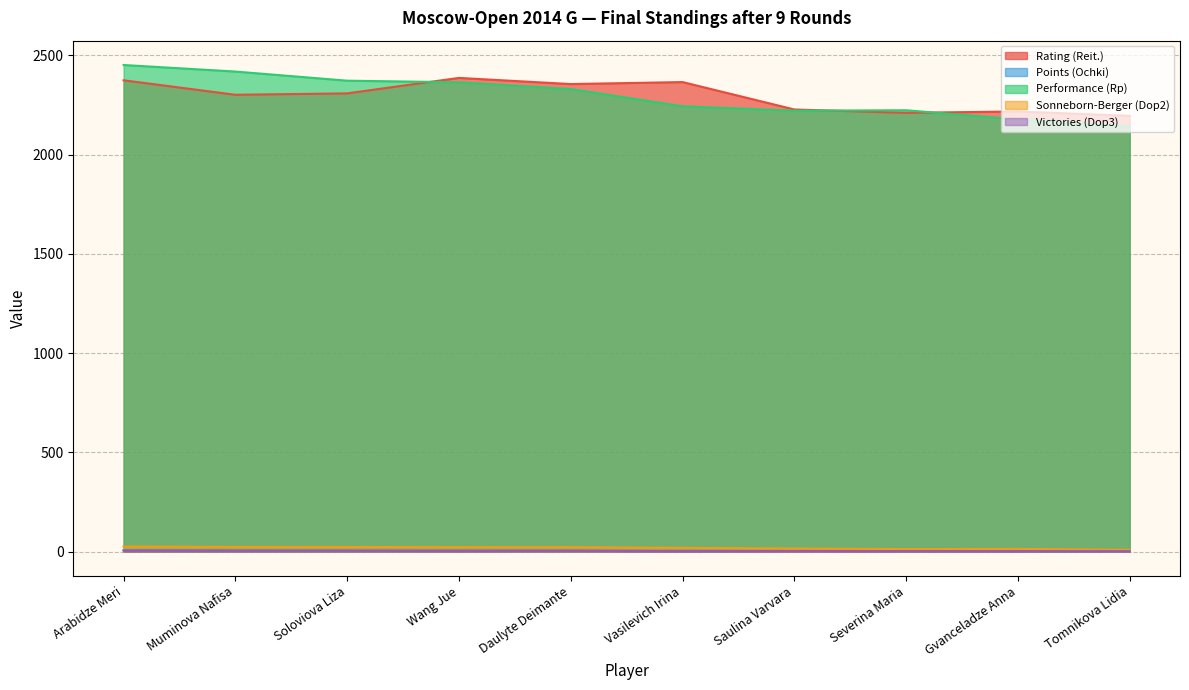

Does the chart have visible grid lines?

Yes